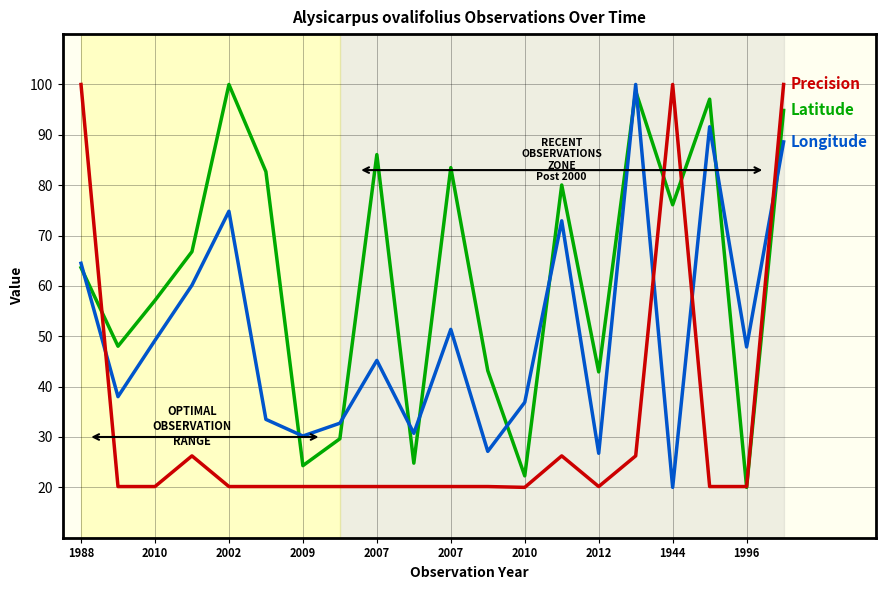

What is the smallest value displayed?

20.0